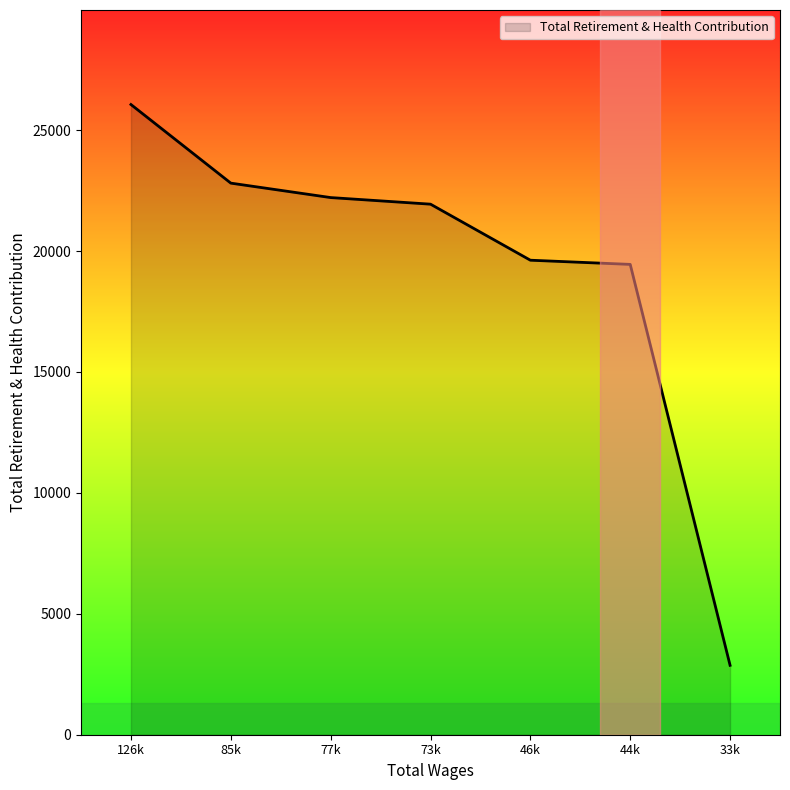

What is the maximum value shown in the chart?

26057